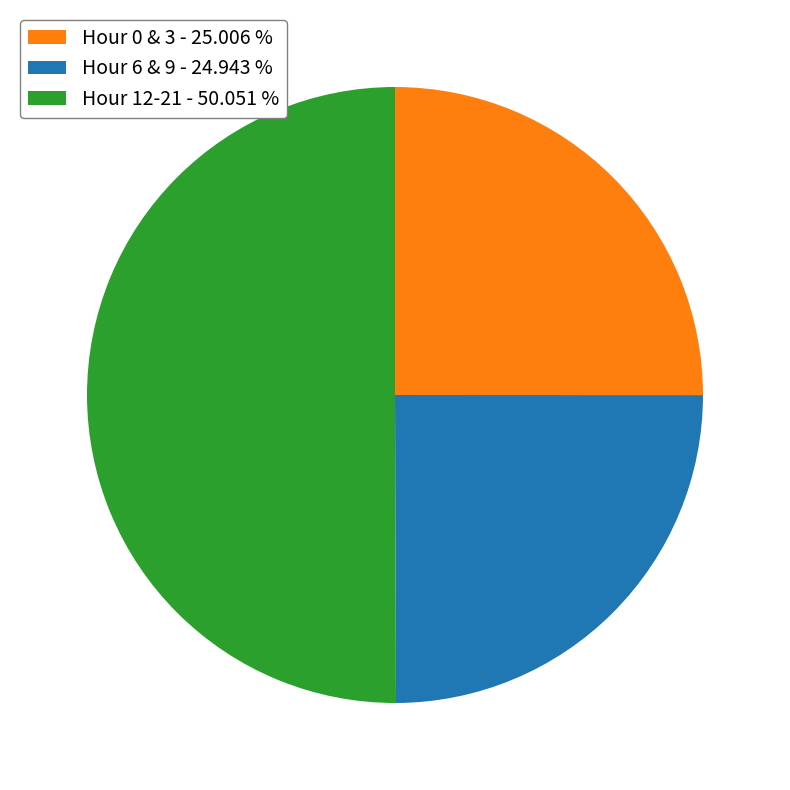

Combined, do Hour 12-21 - 50.051 % and Hour 0 & 3 - 25.006 % account for over 50%?

Yes